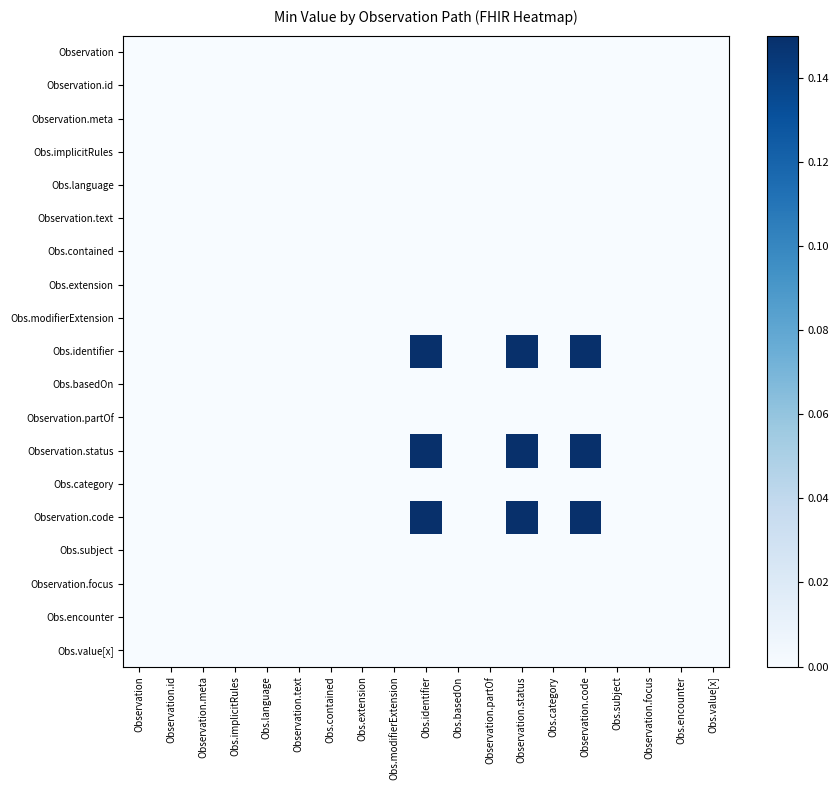

Reading left to right, list all the values displayed in this chart.

Observation: Observation=0.0	Observation.id=0.0	Observation.meta=0.0	Obs.implicitRules=0.0	Obs.language=0.0	Observation.text=0.0	Obs.contained=0.0	Obs.extension=0.0	Obs.modifierExtension=0.0	Obs.identifier=0.0	Obs.basedOn=0.0	Observation.partOf=0.0	Observation.status=0.0	Obs.category=0.0	Observation.code=0.0	Obs.subject=0.0	Observation.focus=0.0	Obs.encounter=0.0	Obs.value[x]=0.0
Observation.id: Observation=0.0	Observation.id=0.0	Observation.meta=0.0	Obs.implicitRules=0.0	Obs.language=0.0	Observation.text=0.0	Obs.contained=0.0	Obs.extension=0.0	Obs.modifierExtension=0.0	Obs.identifier=0.0	Obs.basedOn=0.0	Observation.partOf=0.0	Observation.status=0.0	Obs.category=0.0	Observation.code=0.0	Obs.subject=0.0	Observation.focus=0.0	Obs.encounter=0.0	Obs.value[x]=0.0
Observation.meta: Observation=0.0	Observation.id=0.0	Observation.meta=0.0	Obs.implicitRules=0.0	Obs.language=0.0	Observation.text=0.0	Obs.contained=0.0	Obs.extension=0.0	Obs.modifierExtension=0.0	Obs.identifier=0.0	Obs.basedOn=0.0	Observation.partOf=0.0	Observation.status=0.0	Obs.category=0.0	Observation.code=0.0	Obs.subject=0.0	Observation.focus=0.0	Obs.encounter=0.0	Obs.value[x]=0.0
Obs.implicitRules: Observation=0.0	Observation.id=0.0	Observation.meta=0.0	Obs.implicitRules=0.0	Obs.language=0.0	Observation.text=0.0	Obs.contained=0.0	Obs.extension=0.0	Obs.modifierExtension=0.0	Obs.identifier=0.0	Obs.basedOn=0.0	Observation.partOf=0.0	Observation.status=0.0	Obs.category=0.0	Observation.code=0.0	Obs.subject=0.0	Observation.focus=0.0	Obs.encounter=0.0	Obs.value[x]=0.0
Obs.language: Observation=0.0	Observation.id=0.0	Observation.meta=0.0	Obs.implicitRules=0.0	Obs.language=0.0	Observation.text=0.0	Obs.contained=0.0	Obs.extension=0.0	Obs.modifierExtension=0.0	Obs.identifier=0.0	Obs.basedOn=0.0	Observation.partOf=0.0	Observation.status=0.0	Obs.category=0.0	Observation.code=0.0	Obs.subject=0.0	Observation.focus=0.0	Obs.encounter=0.0	Obs.value[x]=0.0
Observation.text: Observation=0.0	Observation.id=0.0	Observation.meta=0.0	Obs.implicitRules=0.0	Obs.language=0.0	Observation.text=0.0	Obs.contained=0.0	Obs.extension=0.0	Obs.modifierExtension=0.0	Obs.identifier=0.0	Obs.basedOn=0.0	Observation.partOf=0.0	Observation.status=0.0	Obs.category=0.0	Observation.code=0.0	Obs.subject=0.0	Observation.focus=0.0	Obs.encounter=0.0	Obs.value[x]=0.0
Obs.contained: Observation=0.0	Observation.id=0.0	Observation.meta=0.0	Obs.implicitRules=0.0	Obs.language=0.0	Observation.text=0.0	Obs.contained=0.0	Obs.extension=0.0	Obs.modifierExtension=0.0	Obs.identifier=0.0	Obs.basedOn=0.0	Observation.partOf=0.0	Observation.status=0.0	Obs.category=0.0	Observation.code=0.0	Obs.subject=0.0	Observation.focus=0.0	Obs.encounter=0.0	Obs.value[x]=0.0
Obs.extension: Observation=0.0	Observation.id=0.0	Observation.meta=0.0	Obs.implicitRules=0.0	Obs.language=0.0	Observation.text=0.0	Obs.contained=0.0	Obs.extension=0.0	Obs.modifierExtension=0.0	Obs.identifier=0.0	Obs.basedOn=0.0	Observation.partOf=0.0	Observation.status=0.0	Obs.category=0.0	Observation.code=0.0	Obs.subject=0.0	Observation.focus=0.0	Obs.encounter=0.0	Obs.value[x]=0.0
Obs.modifierExtension: Observation=0.0	Observation.id=0.0	Observation.meta=0.0	Obs.implicitRules=0.0	Obs.language=0.0	Observation.text=0.0	Obs.contained=0.0	Obs.extension=0.0	Obs.modifierExtension=0.0	Obs.identifier=0.0	Obs.basedOn=0.0	Observation.partOf=0.0	Observation.status=0.0	Obs.category=0.0	Observation.code=0.0	Obs.subject=0.0	Observation.focus=0.0	Obs.encounter=0.0	Obs.value[x]=0.0
Obs.identifier: Observation=0.0	Observation.id=0.0	Observation.meta=0.0	Obs.implicitRules=0.0	Obs.language=0.0	Observation.text=0.0	Obs.contained=0.0	Obs.extension=0.0	Obs.modifierExtension=0.0	Obs.identifier=0.1	Obs.basedOn=0.0	Observation.partOf=0.0	Observation.status=0.1	Obs.category=0.0	Observation.code=0.1	Obs.subject=0.0	Observation.focus=0.0	Obs.encounter=0.0	Obs.value[x]=0.0
Obs.basedOn: Observation=0.0	Observation.id=0.0	Observation.meta=0.0	Obs.implicitRules=0.0	Obs.language=0.0	Observation.text=0.0	Obs.contained=0.0	Obs.extension=0.0	Obs.modifierExtension=0.0	Obs.identifier=0.0	Obs.basedOn=0.0	Observation.partOf=0.0	Observation.status=0.0	Obs.category=0.0	Observation.code=0.0	Obs.subject=0.0	Observation.focus=0.0	Obs.encounter=0.0	Obs.value[x]=0.0
Observation.partOf: Observation=0.0	Observation.id=0.0	Observation.meta=0.0	Obs.implicitRules=0.0	Obs.language=0.0	Observation.text=0.0	Obs.contained=0.0	Obs.extension=0.0	Obs.modifierExtension=0.0	Obs.identifier=0.0	Obs.basedOn=0.0	Observation.partOf=0.0	Observation.status=0.0	Obs.category=0.0	Observation.code=0.0	Obs.subject=0.0	Observation.focus=0.0	Obs.encounter=0.0	Obs.value[x]=0.0
Observation.status: Observation=0.0	Observation.id=0.0	Observation.meta=0.0	Obs.implicitRules=0.0	Obs.language=0.0	Observation.text=0.0	Obs.contained=0.0	Obs.extension=0.0	Obs.modifierExtension=0.0	Obs.identifier=0.1	Obs.basedOn=0.0	Observation.partOf=0.0	Observation.status=0.1	Obs.category=0.0	Observation.code=0.1	Obs.subject=0.0	Observation.focus=0.0	Obs.encounter=0.0	Obs.value[x]=0.0
Obs.category: Observation=0.0	Observation.id=0.0	Observation.meta=0.0	Obs.implicitRules=0.0	Obs.language=0.0	Observation.text=0.0	Obs.contained=0.0	Obs.extension=0.0	Obs.modifierExtension=0.0	Obs.identifier=0.0	Obs.basedOn=0.0	Observation.partOf=0.0	Observation.status=0.0	Obs.category=0.0	Observation.code=0.0	Obs.subject=0.0	Observation.focus=0.0	Obs.encounter=0.0	Obs.value[x]=0.0
Observation.code: Observation=0.0	Observation.id=0.0	Observation.meta=0.0	Obs.implicitRules=0.0	Obs.language=0.0	Observation.text=0.0	Obs.contained=0.0	Obs.extension=0.0	Obs.modifierExtension=0.0	Obs.identifier=0.1	Obs.basedOn=0.0	Observation.partOf=0.0	Observation.status=0.1	Obs.category=0.0	Observation.code=0.1	Obs.subject=0.0	Observation.focus=0.0	Obs.encounter=0.0	Obs.value[x]=0.0
Obs.subject: Observation=0.0	Observation.id=0.0	Observation.meta=0.0	Obs.implicitRules=0.0	Obs.language=0.0	Observation.text=0.0	Obs.contained=0.0	Obs.extension=0.0	Obs.modifierExtension=0.0	Obs.identifier=0.0	Obs.basedOn=0.0	Observation.partOf=0.0	Observation.status=0.0	Obs.category=0.0	Observation.code=0.0	Obs.subject=0.0	Observation.focus=0.0	Obs.encounter=0.0	Obs.value[x]=0.0
Observation.focus: Observation=0.0	Observation.id=0.0	Observation.meta=0.0	Obs.implicitRules=0.0	Obs.language=0.0	Observation.text=0.0	Obs.contained=0.0	Obs.extension=0.0	Obs.modifierExtension=0.0	Obs.identifier=0.0	Obs.basedOn=0.0	Observation.partOf=0.0	Observation.status=0.0	Obs.category=0.0	Observation.code=0.0	Obs.subject=0.0	Observation.focus=0.0	Obs.encounter=0.0	Obs.value[x]=0.0
Obs.encounter: Observation=0.0	Observation.id=0.0	Observation.meta=0.0	Obs.implicitRules=0.0	Obs.language=0.0	Observation.text=0.0	Obs.contained=0.0	Obs.extension=0.0	Obs.modifierExtension=0.0	Obs.identifier=0.0	Obs.basedOn=0.0	Observation.partOf=0.0	Observation.status=0.0	Obs.category=0.0	Observation.code=0.0	Obs.subject=0.0	Observation.focus=0.0	Obs.encounter=0.0	Obs.value[x]=0.0
Obs.value[x]: Observation=0.0	Observation.id=0.0	Observation.meta=0.0	Obs.implicitRules=0.0	Obs.language=0.0	Observation.text=0.0	Obs.contained=0.0	Obs.extension=0.0	Obs.modifierExtension=0.0	Obs.identifier=0.0	Obs.basedOn=0.0	Observation.partOf=0.0	Observation.status=0.0	Obs.category=0.0	Observation.code=0.0	Obs.subject=0.0	Observation.focus=0.0	Obs.encounter=0.0	Obs.value[x]=0.0